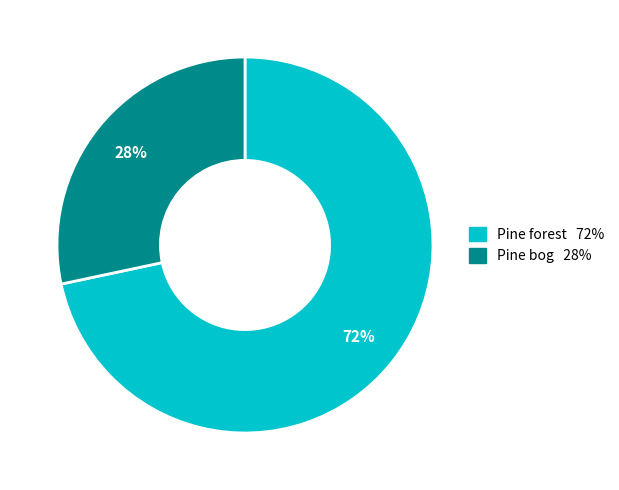

Which has a higher value, Pine bog or Pine forest?

Pine forest